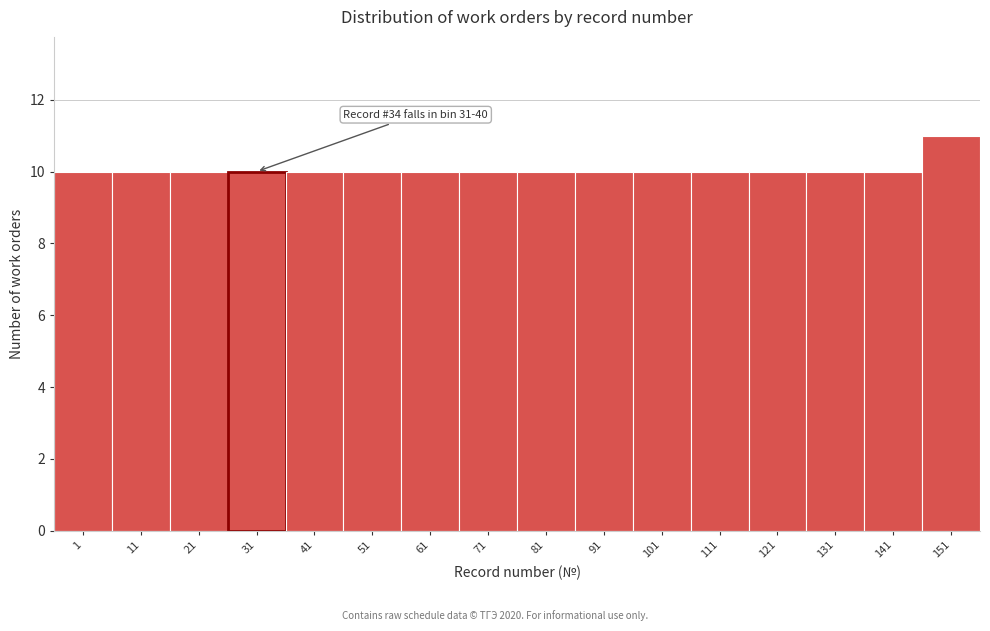

Reading right to left, what are all the values shown in this chart?

11	10	10	10	10	10	10	10	10	10	10	10	10	10	10	10